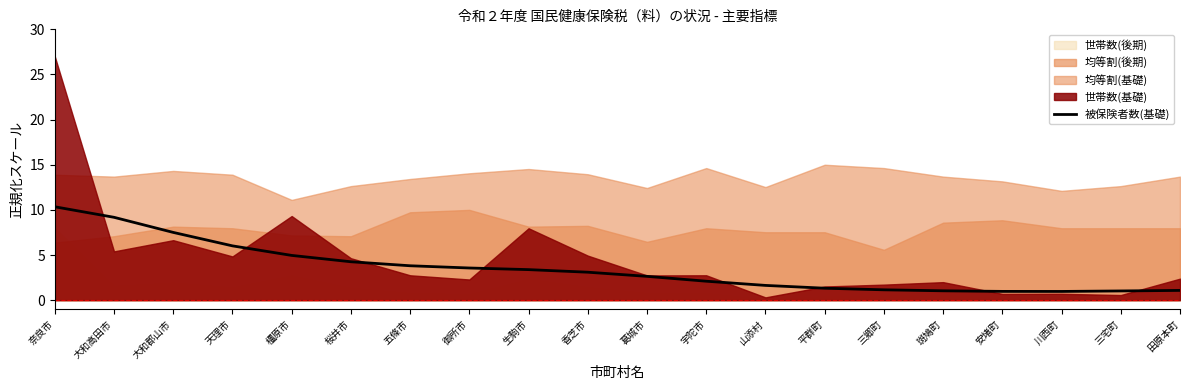

How many lines are shown in the chart?

1